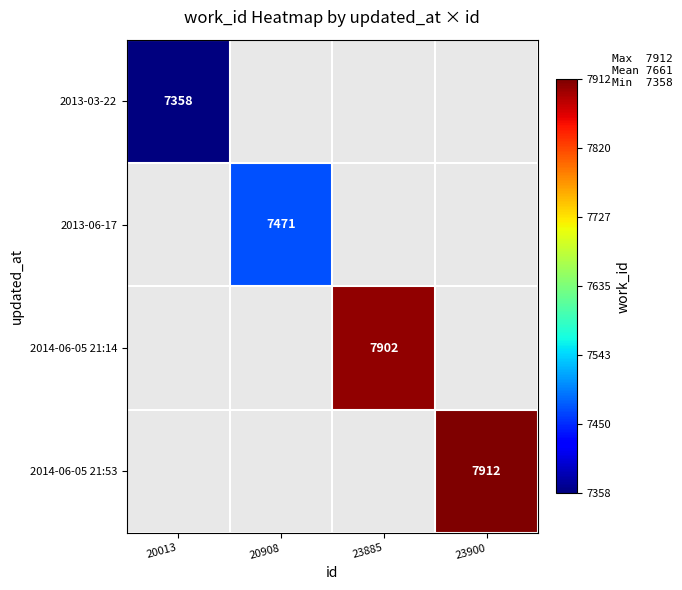

At which category does the chart reach its minimum across all series?

20908